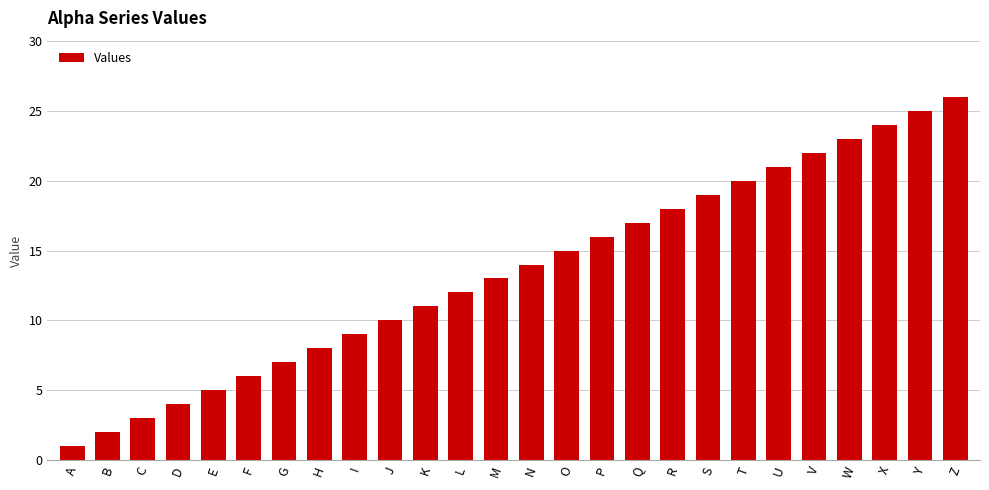

Between I and E, which is larger?

I